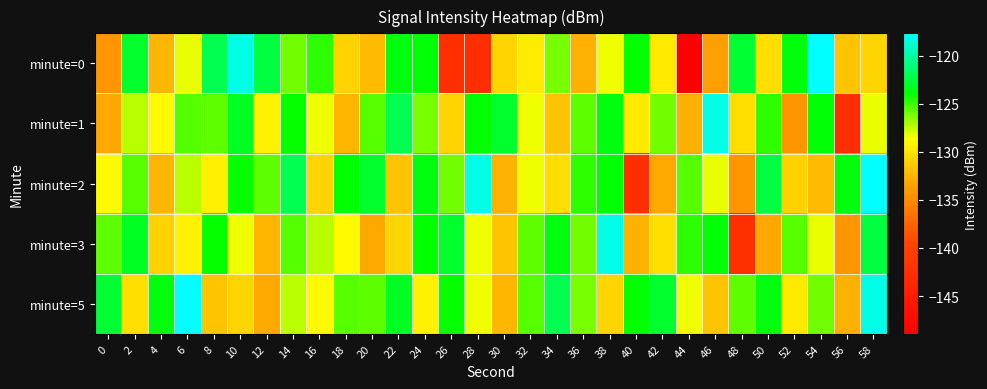

At 44, list the series in order from smallest to largest.

minute=0, minute=1, minute=5, minute=2, minute=3